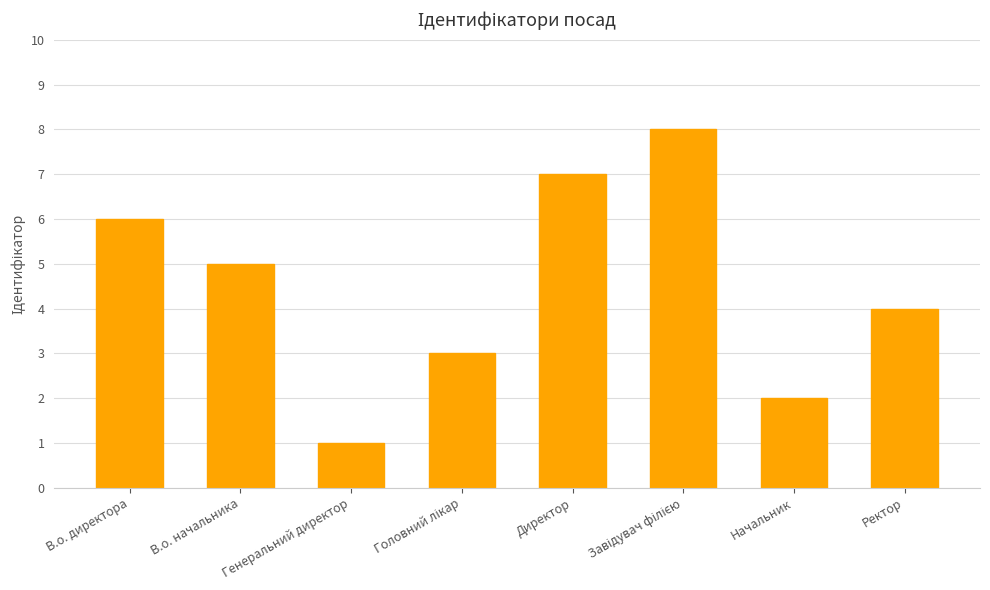

Which label corresponds to the smallest value in the chart?

Генеральний директор